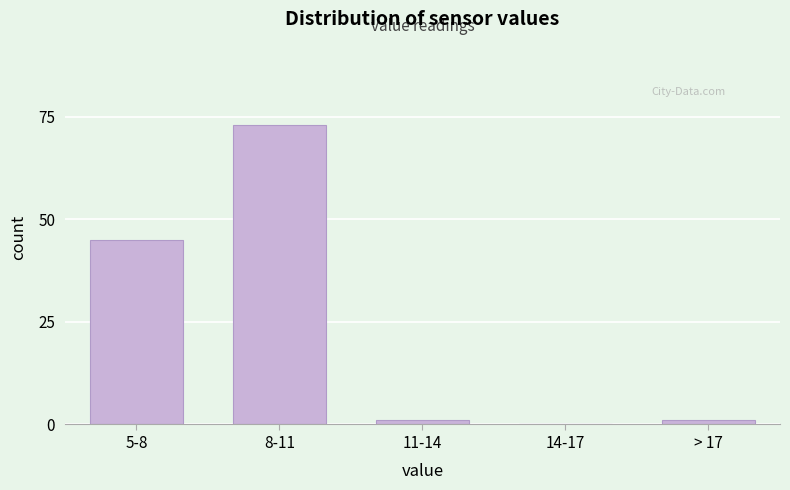

Reading right to left, extract all data points from this chart.

> 17=1	14-17=0	11-14=1	8-11=73	5-8=45